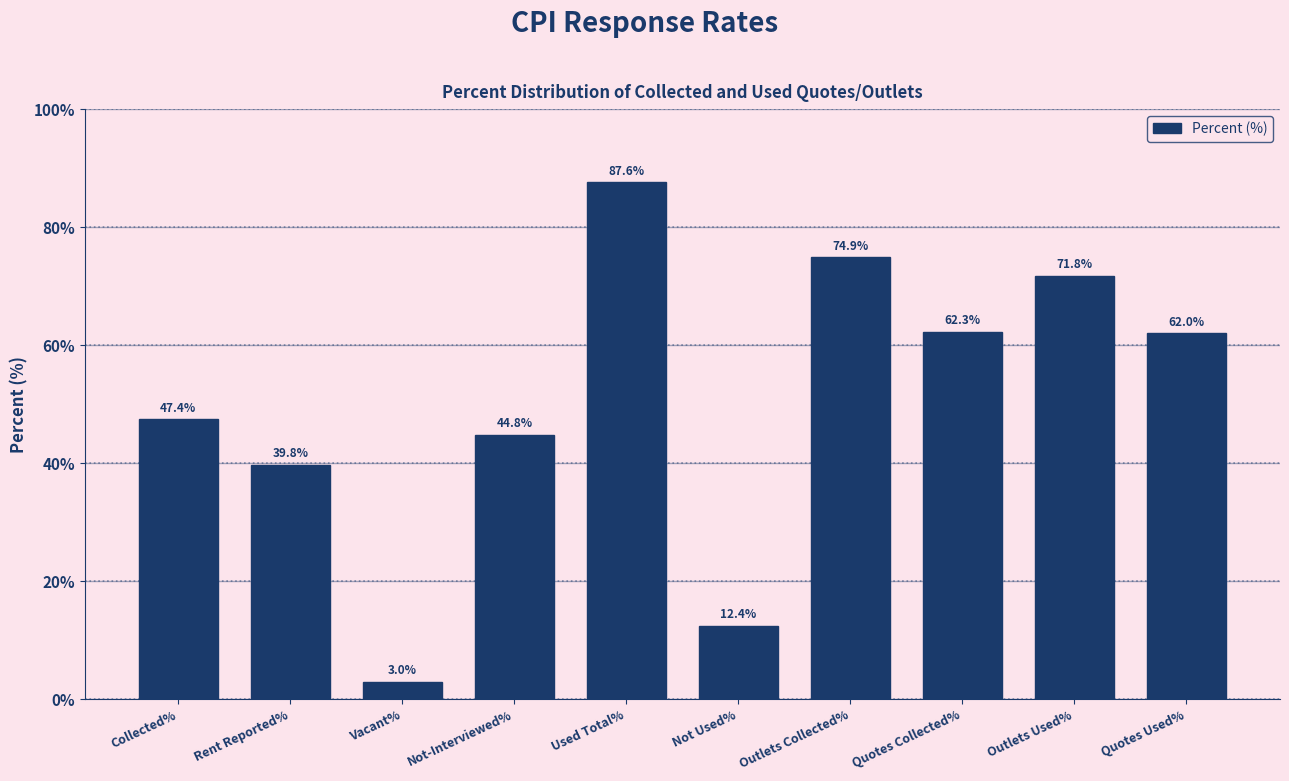

Reading left to right, extract all data points from this chart.

Collected%=47.4	Rent Reported%=39.8	Vacant%=3.0	Not-Interviewed%=44.8	Used Total%=87.6	Not Used%=12.4	Outlets Collected%=74.9	Quotes Collected%=62.3	Outlets Used%=71.8	Quotes Used%=62.0